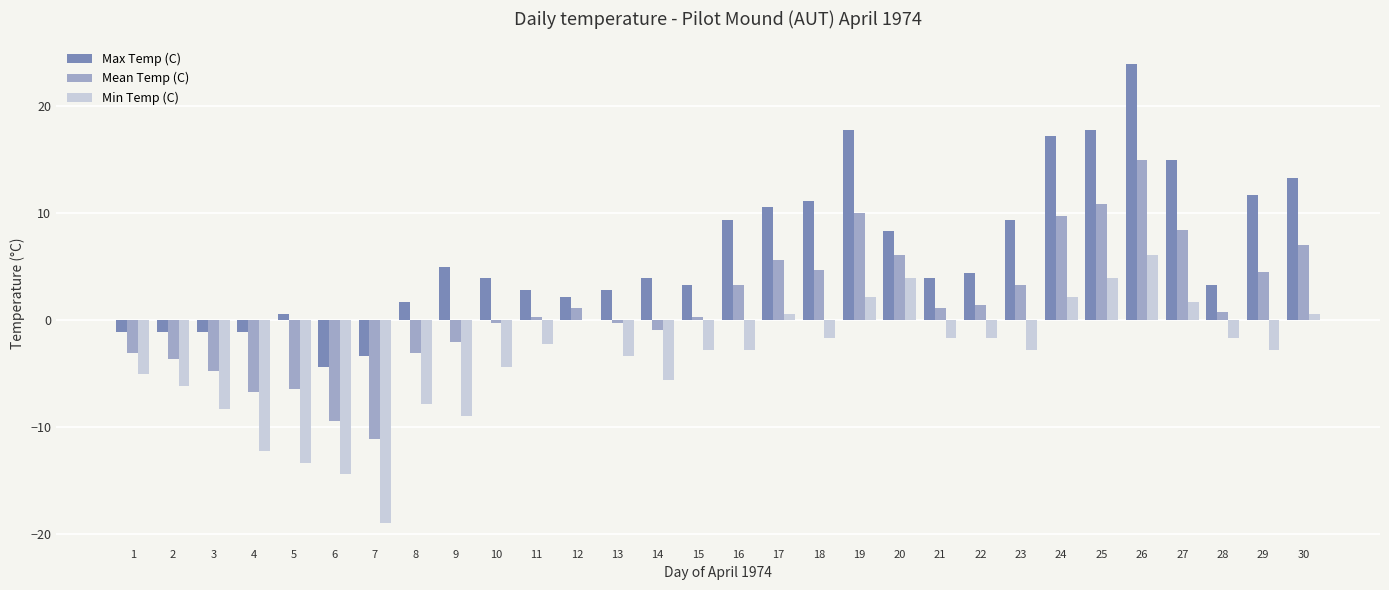

Which category has the highest value across all series?

26